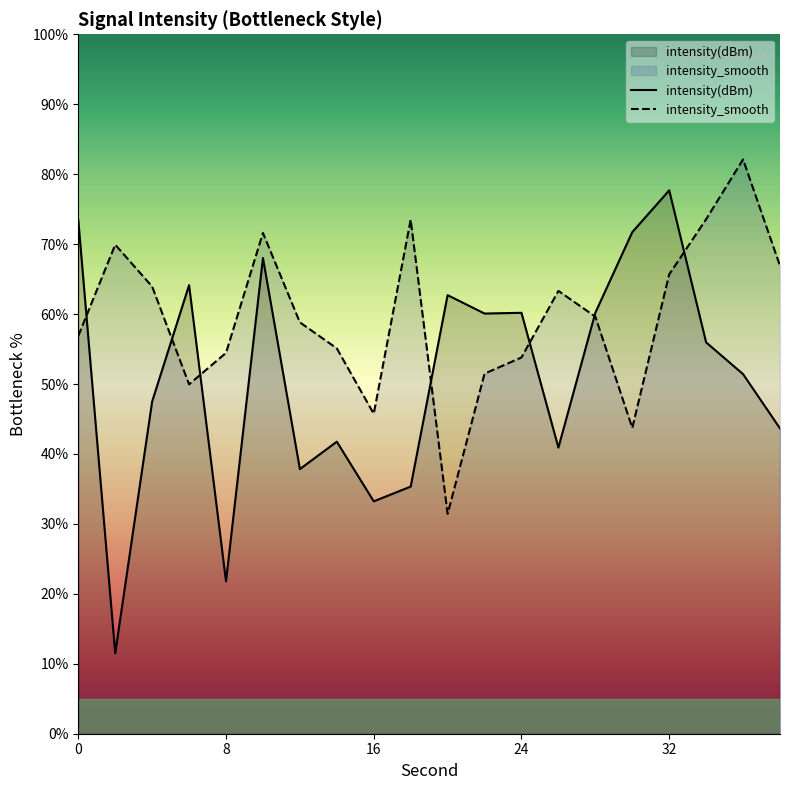

Reading right to left, transcribe all the data shown in this chart.

intensity(dBm): 38=43.6	36=51.4	34=55.9	32=77.7	30=71.7	28=60.2	26=40.9	24=60.2	22=60.1	20=62.7	18=35.3	16=33.2	14=41.8	12=37.8	10=68.0	8=21.8	6=64.1	4=47.5	2=11.5	0=73.5
intensity_smooth: 38=66.9	36=82.1	34=73.6	32=65.7	30=43.7	28=59.6	26=63.3	24=53.8	22=51.5	20=31.4	18=73.5	16=45.7	14=55.1	12=58.8	10=71.6	8=54.5	6=50.0	4=63.9	2=69.9	0=56.9